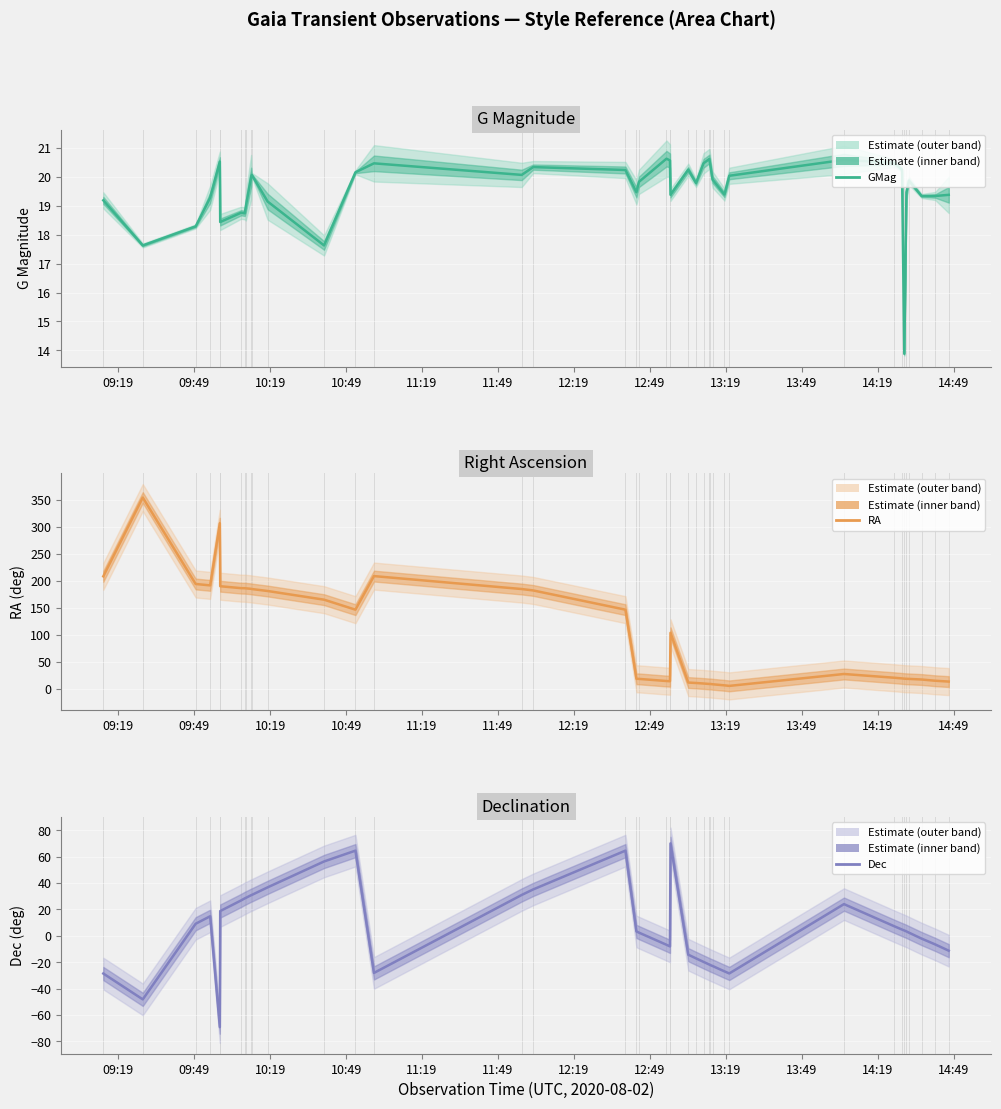

True or false: RA and GMag cross at least once.

True